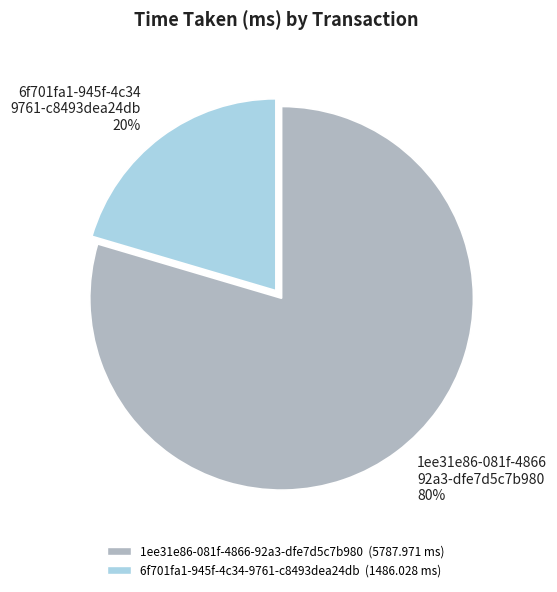

What is the smallest slice in the pie chart?

6f701fa1